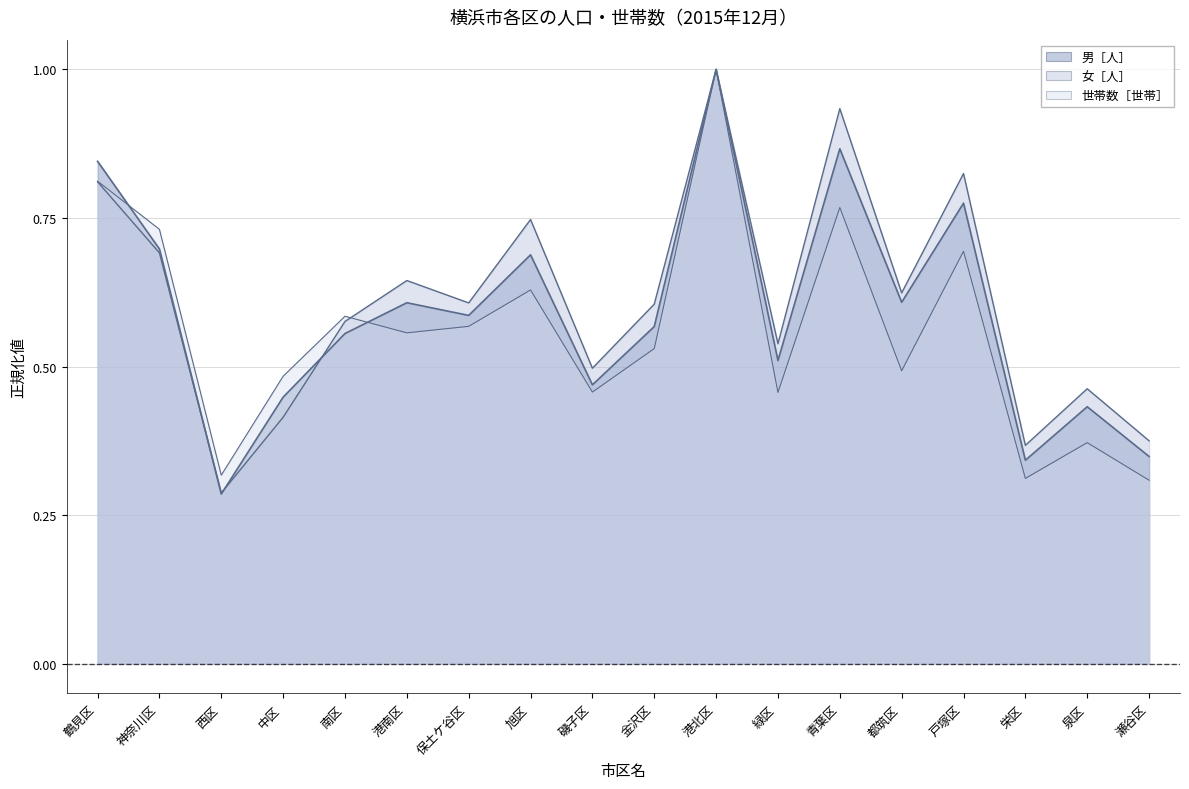

Does the chart display data point markers on the line(s)?

No